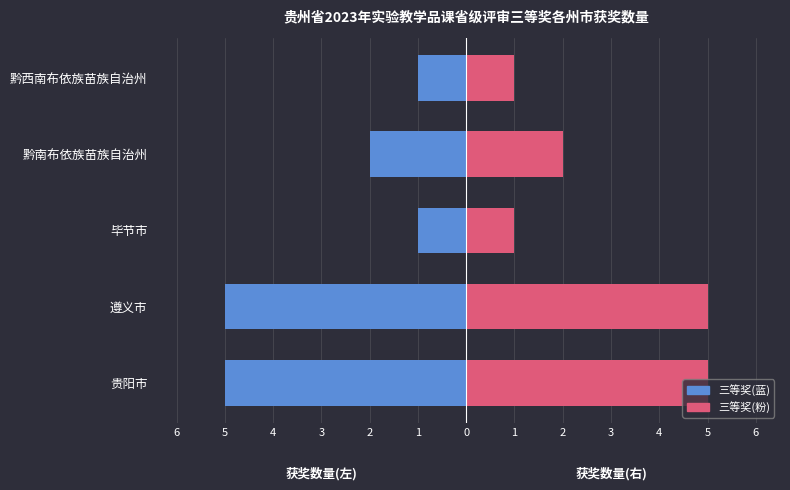

The chart shows a value of 1 at 黔西南布依族苗族自治州. True or false?

True